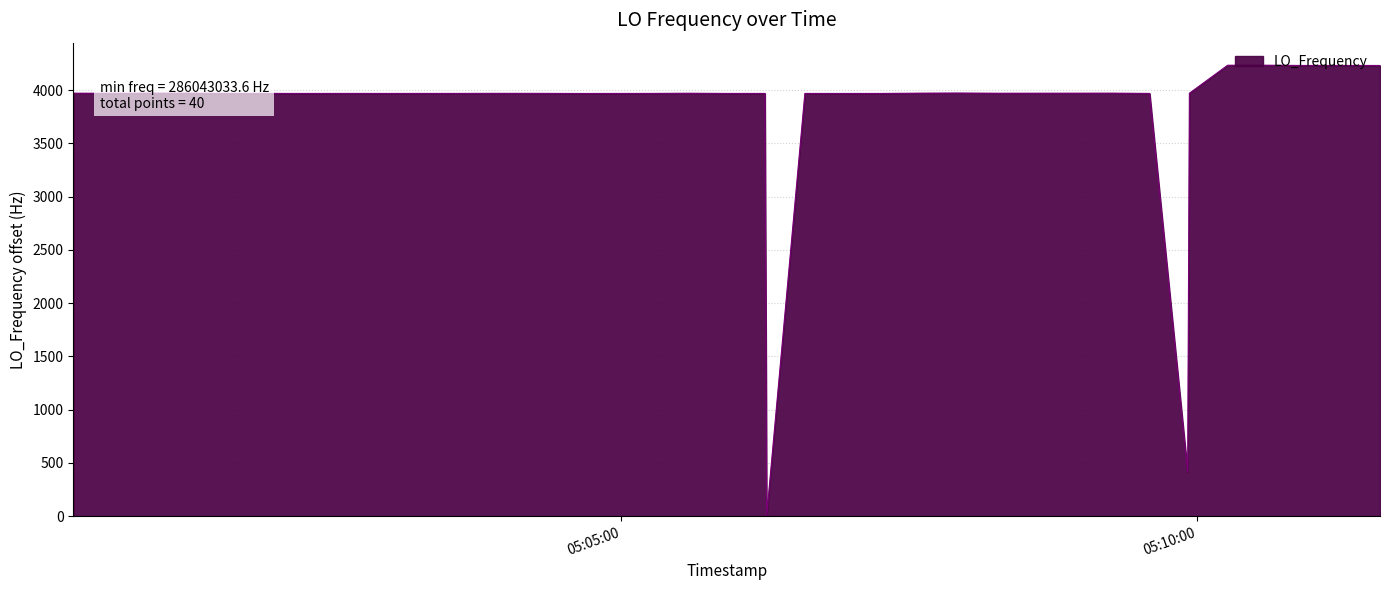

What is the difference between the maximum and minimum values?

4233.0